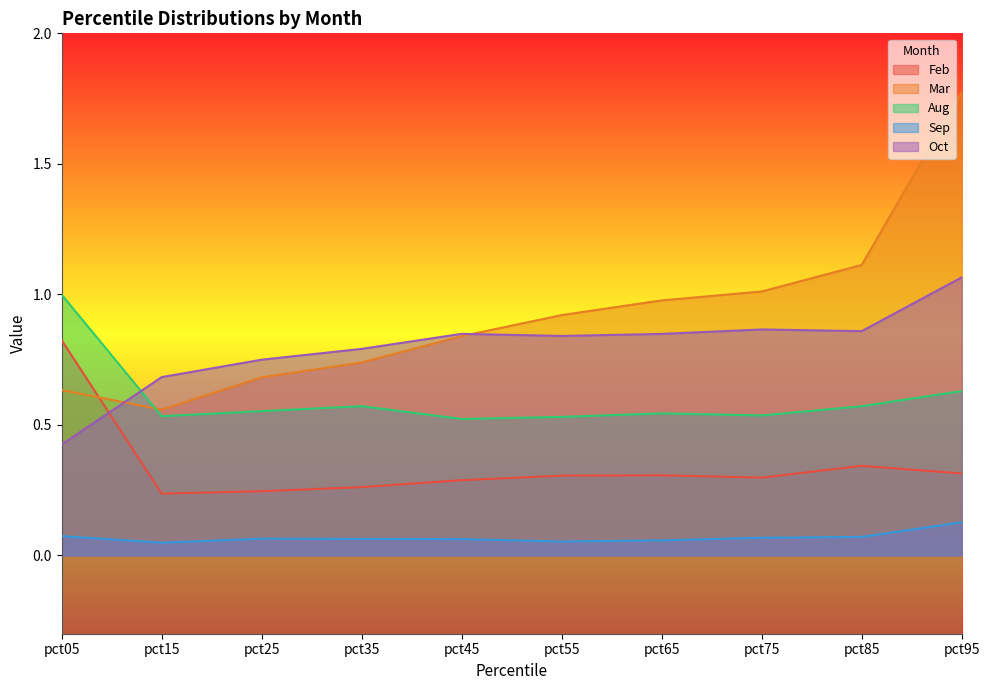

How many intersections are there between Feb and Oct?

1